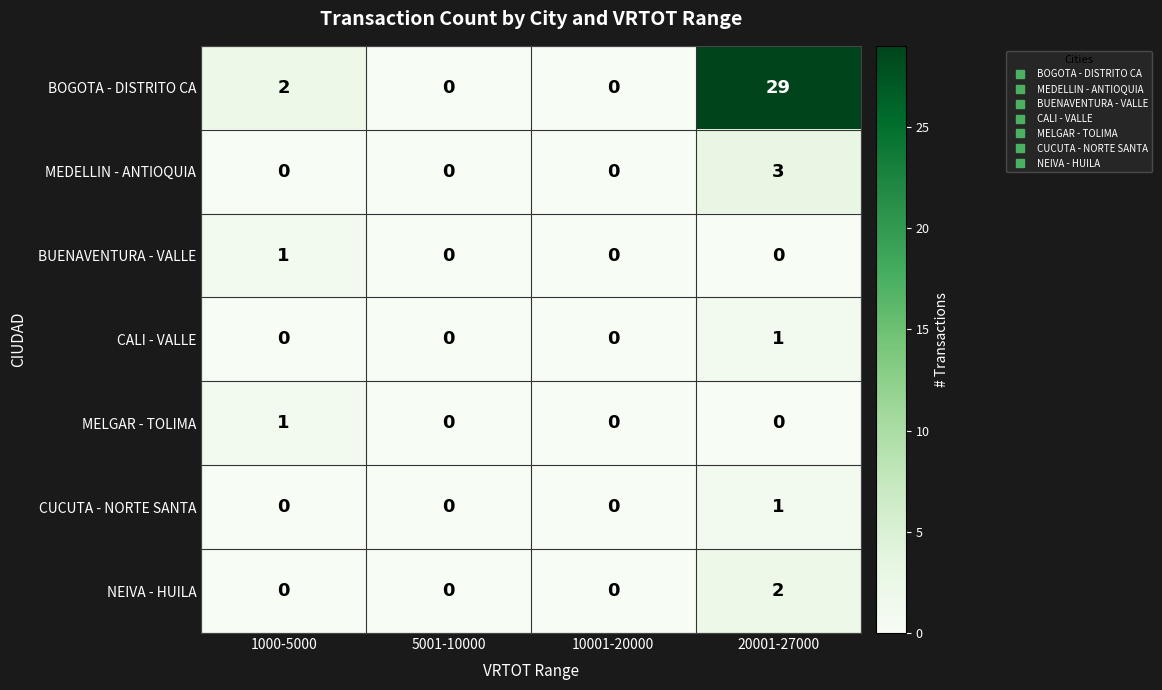

What is the difference between the maximum and minimum values in the MEDELLIN - ANTIOQUIA series?

3